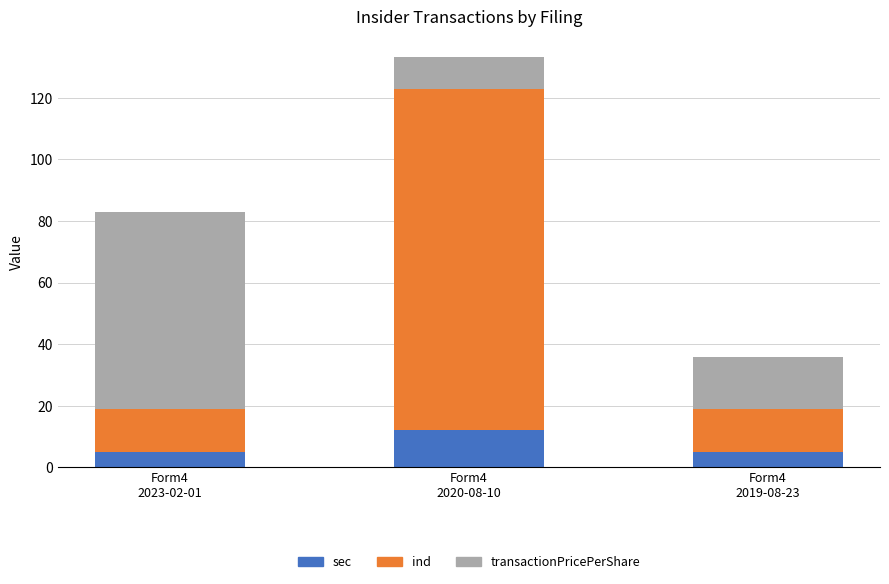

Are the bars grouped side by side (vs. stacked)?

No